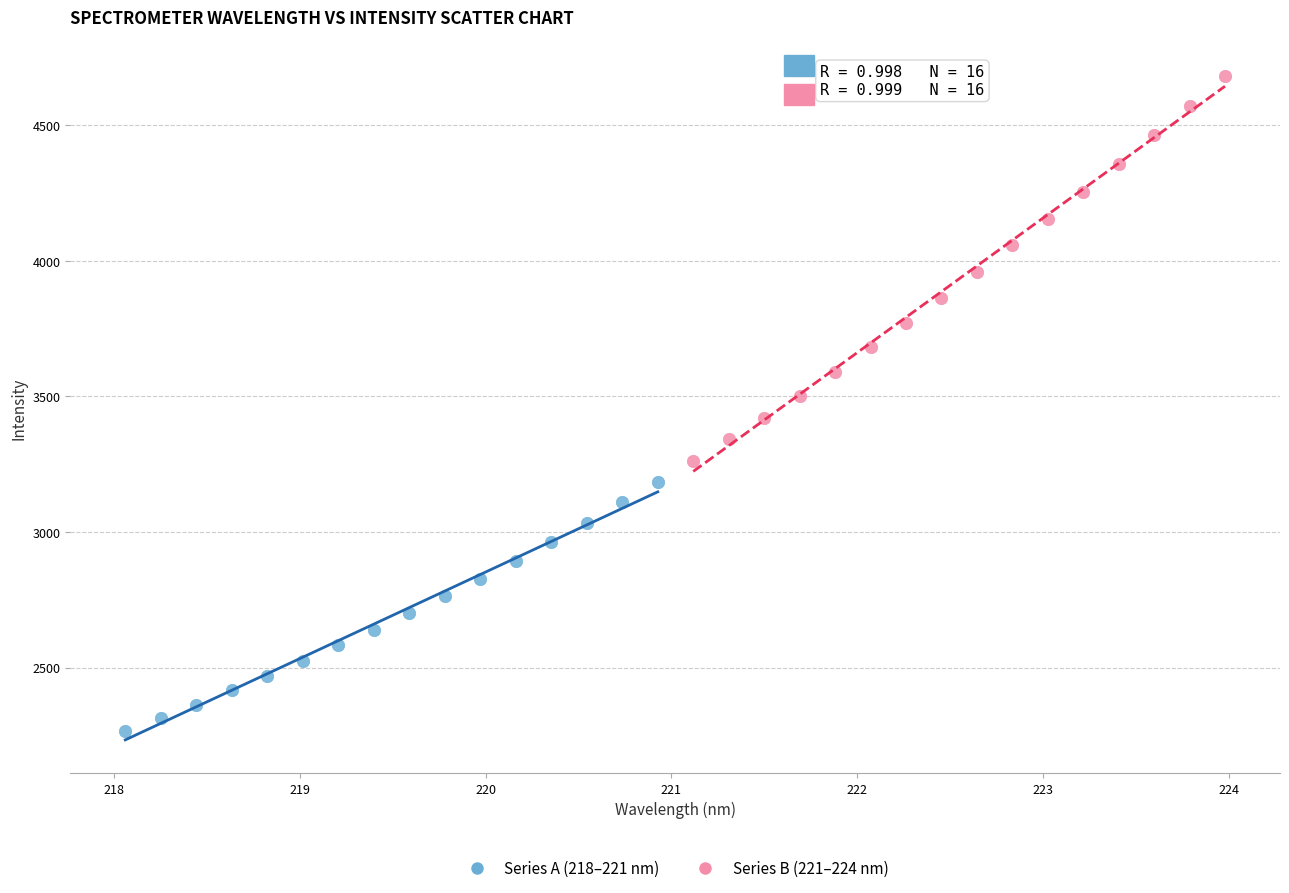

Which series contains the highest Y value?

Series B (221–224 nm)